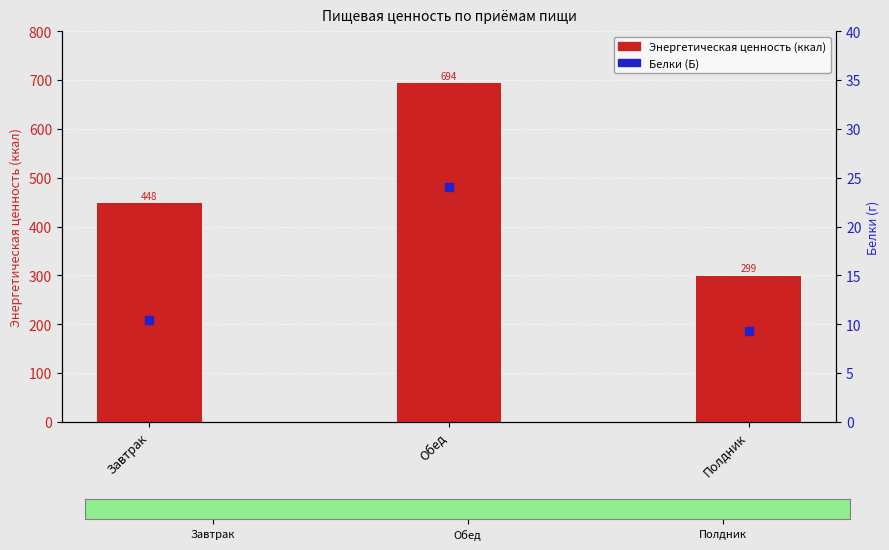

Is the value of Белки (Б) at Завтрак greater than the value of Энергетическая ценность (ккал) at Обед?

No